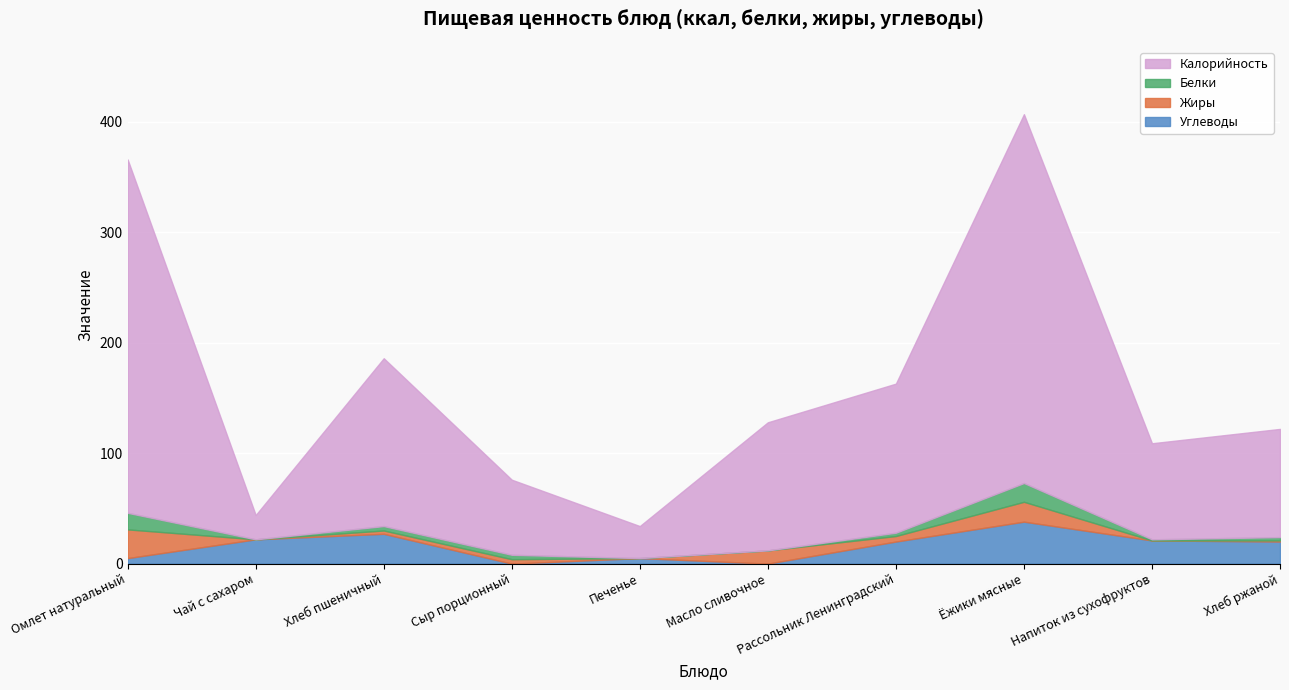

Count the number of categories in the chart.

10